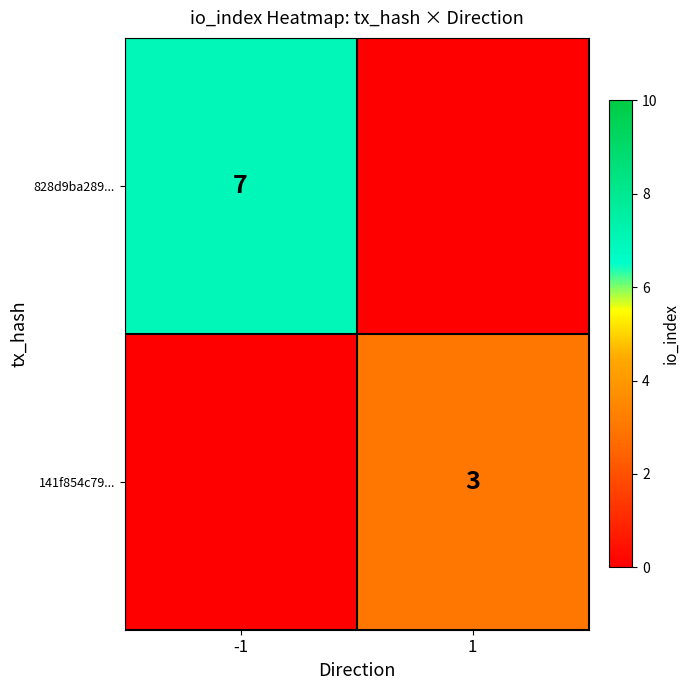

The value of 141f854c79... at 1 is 4. True or false?

False